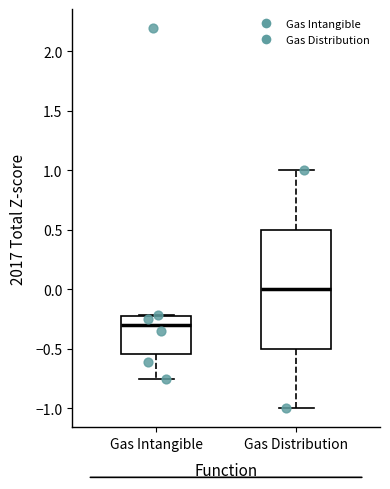

Where does the lower whisker of the box for Gas Distribution end on the y-axis? The values are not printed on the chart, so give them approximately, as read against the axis.

-1.00